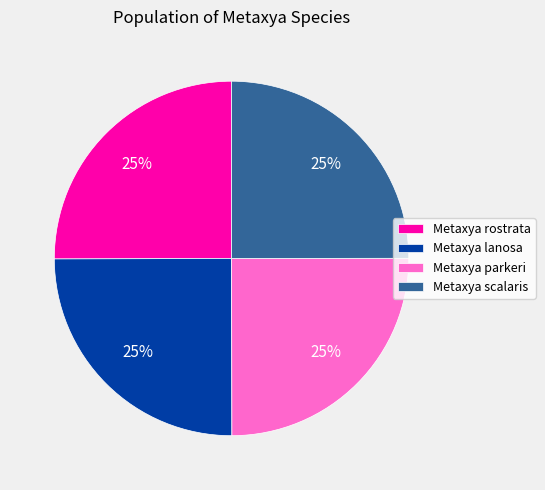

Count the number of slices in the pie.

4